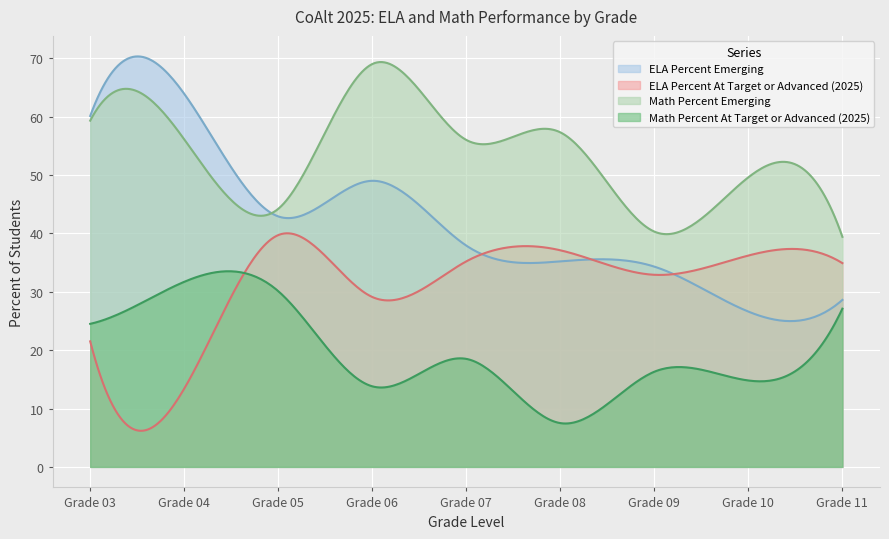

What is the value of the Math Percent At Target or Advanced (2025) point at the 9th from the left?

27.1